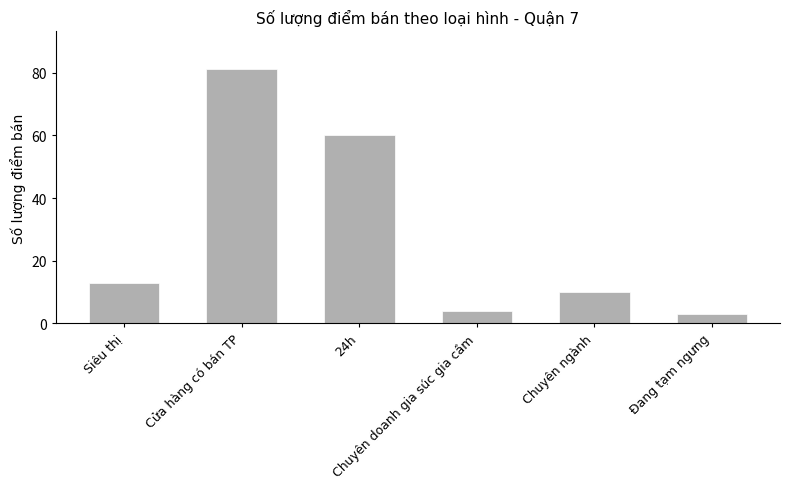

Rank the categories by value from lowest to highest.

Đang tạm ngưng, Chuyên doanh gia súc gia cầm, Chuyên ngành, Siêu thị, 24h, Cửa hàng có bán TP